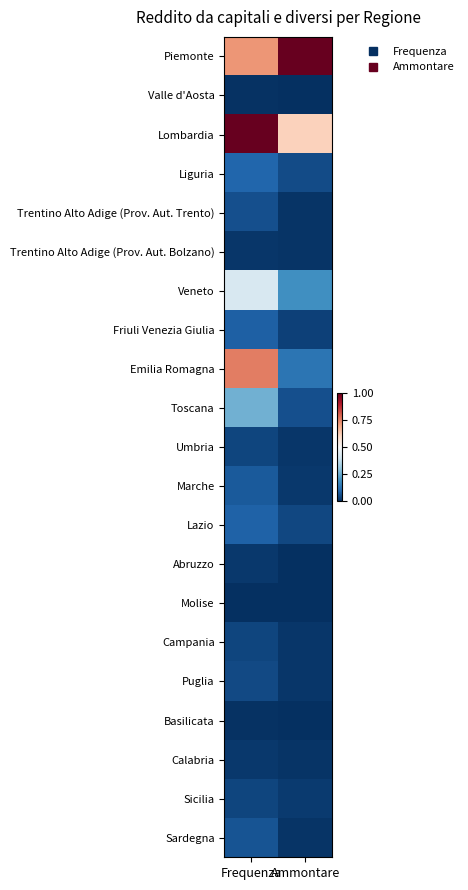

What is the difference between the highest and lowest values at Ammontare?

1.0